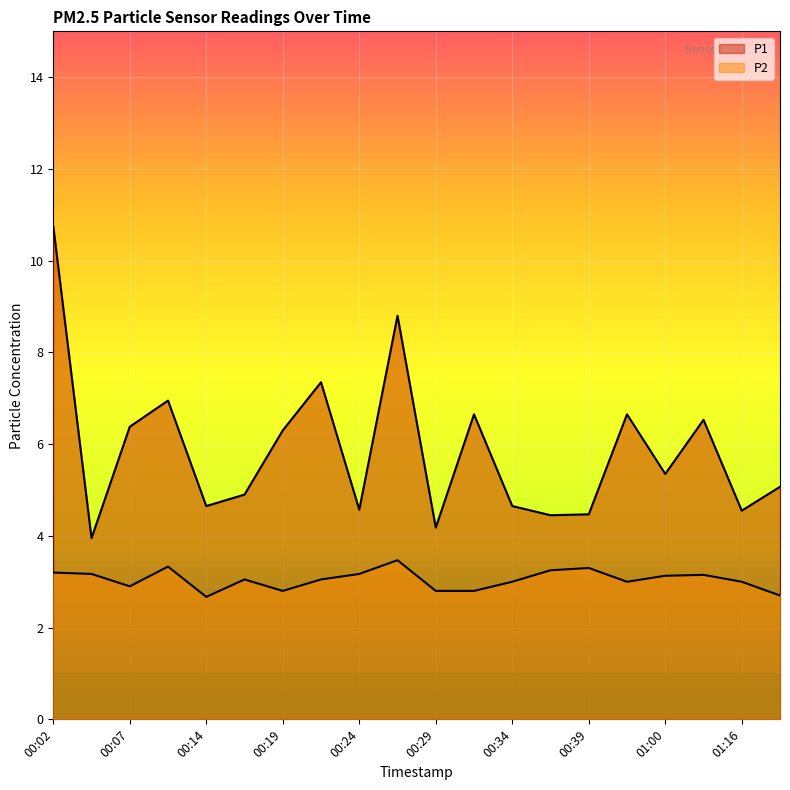

Between 00:12 and 01:10, which series saw the biggest shift?

P1